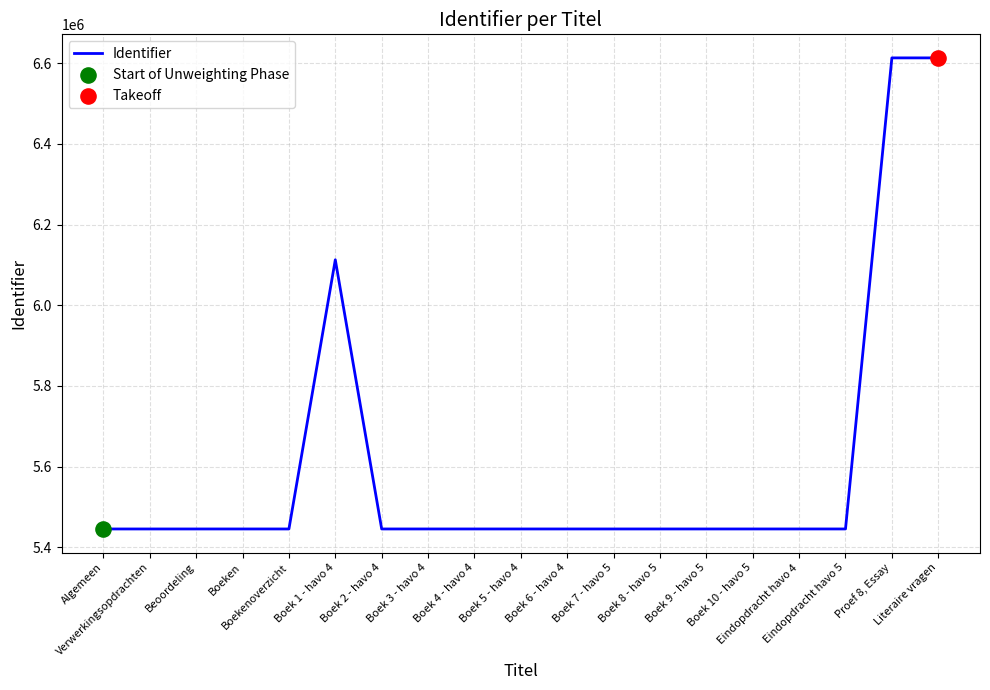

What is the change in value from Boeken to Literaire vragen?

+1168175